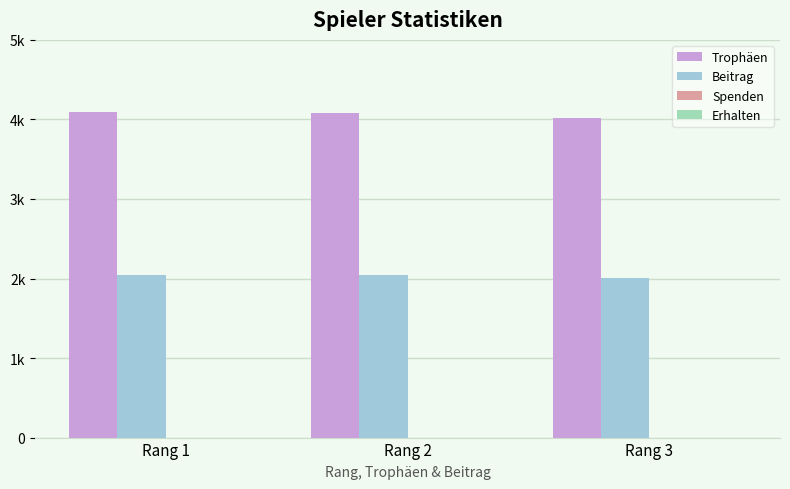

Does the chart contain stacked bars?

No